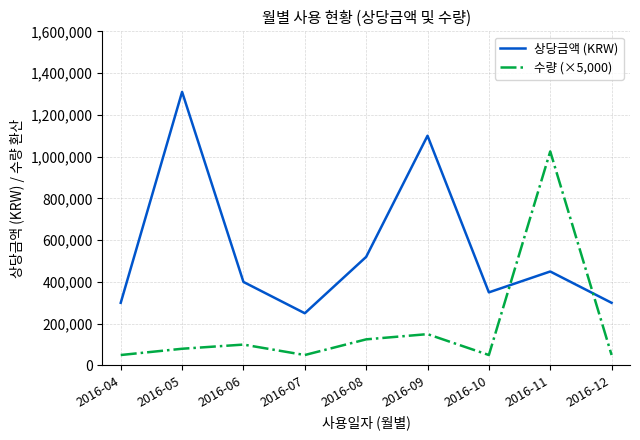

The value of 수량 (×5,000) at 2016-06 is 100000. True or false?

True